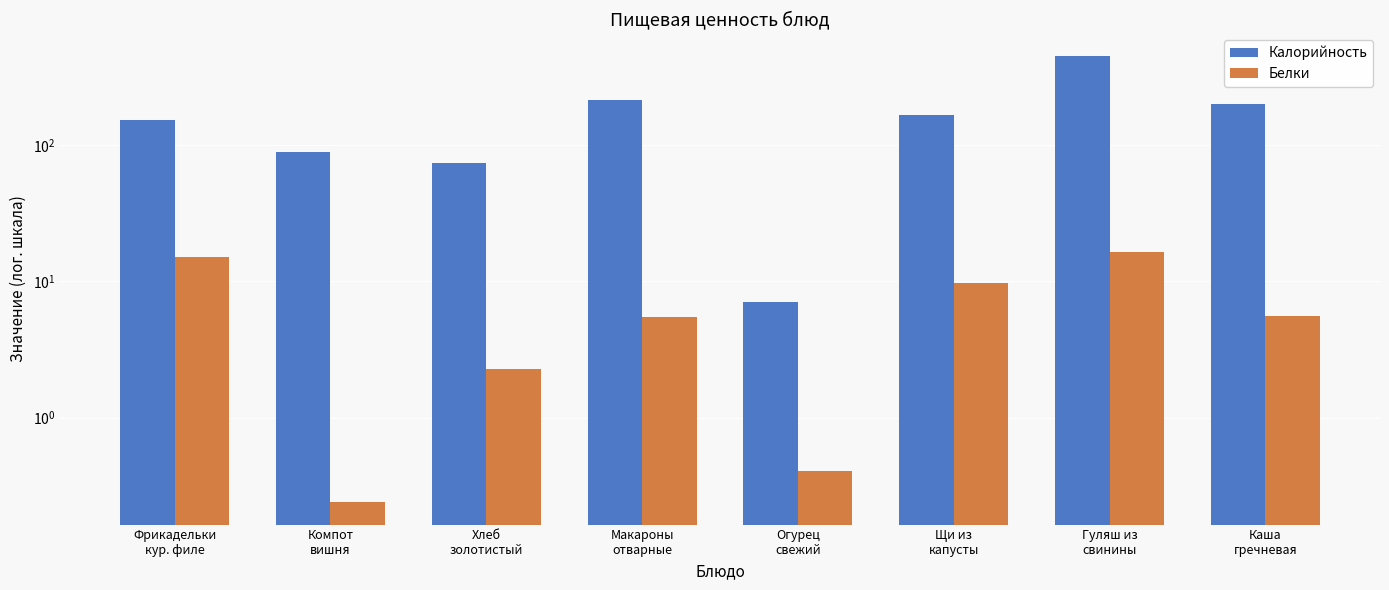

What is the sum of the Белки values at Щи из
капусты and Каша
гречневая?

15.2